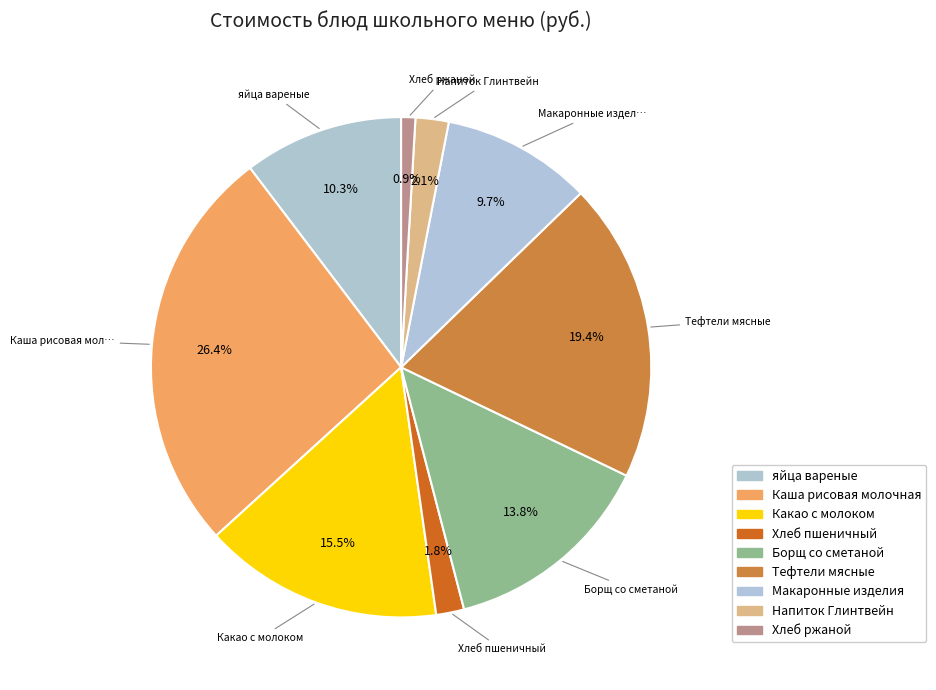

What is the change in value from Каша рисовая молочная to Какао с молоком?

-14.0